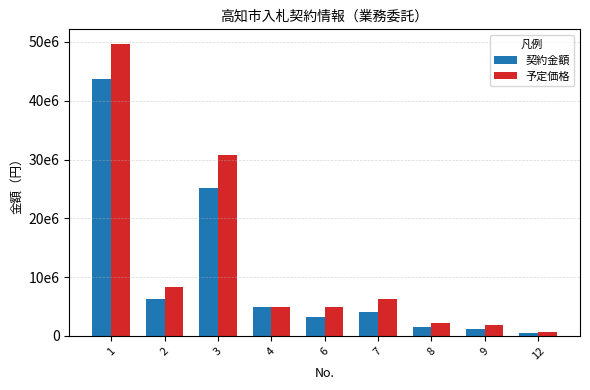

Are the bars horizontal?

No